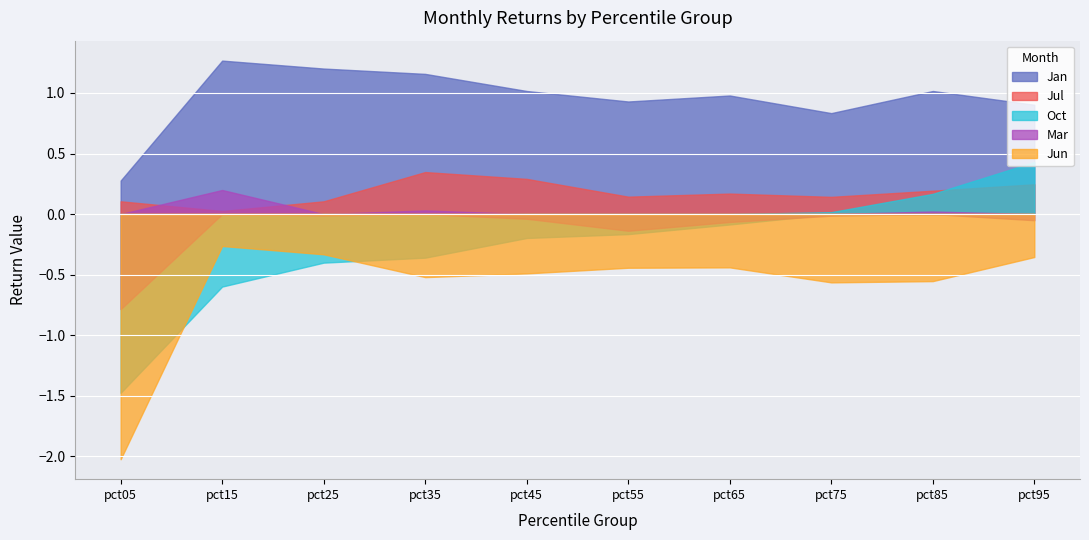

At which label is pct95 closest to 0?

pct75